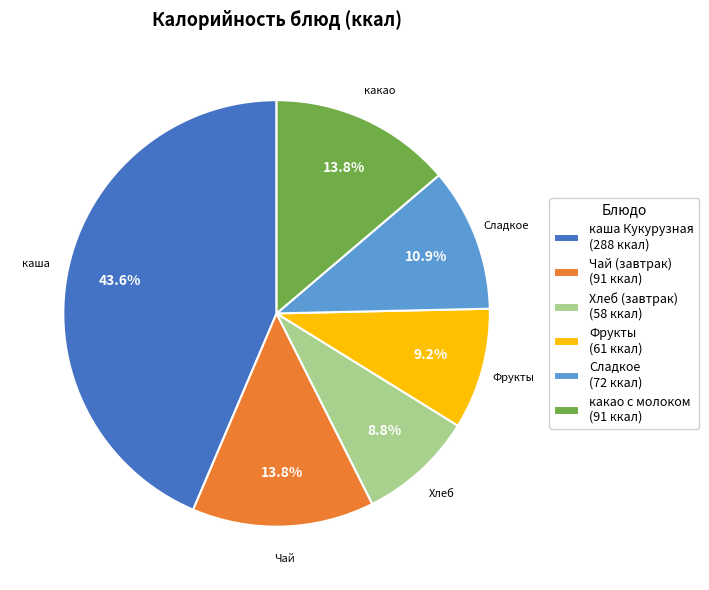

Is it true that Чай (завтрак) is 6% of the pie?

False